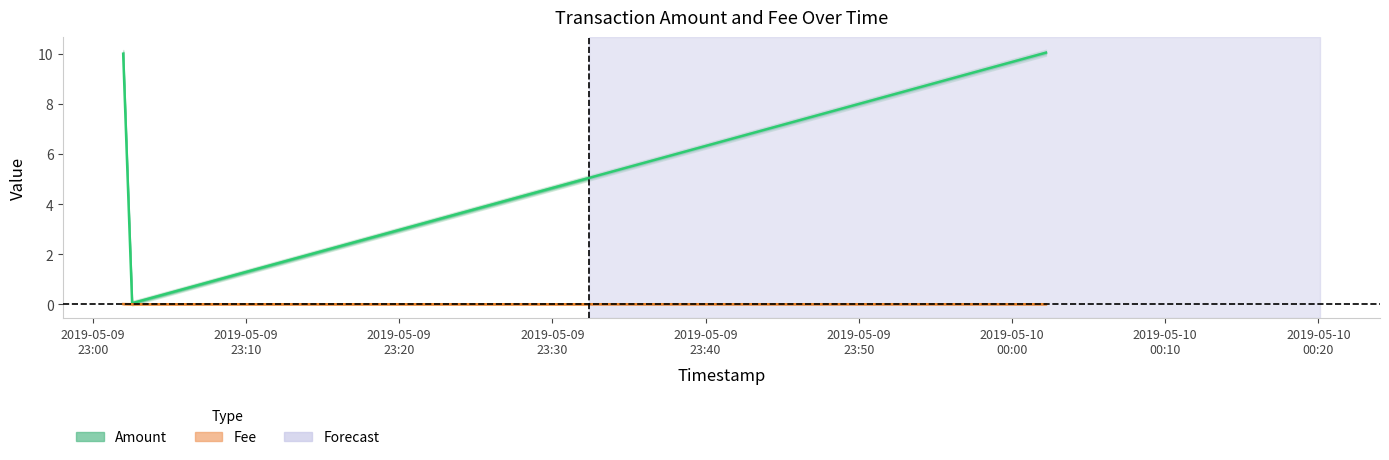

Is it true that Amount equals 10.0 at 2019-05-09
23:00?

True